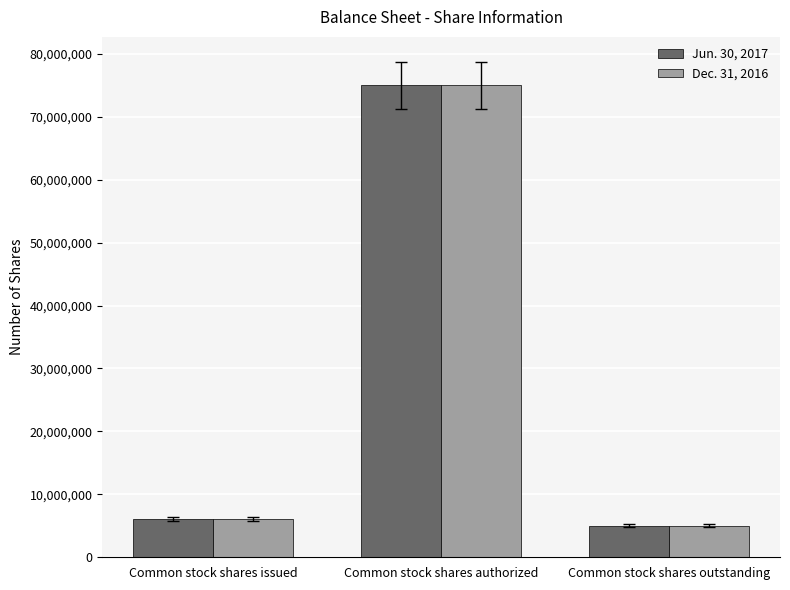

Reading left to right, extract all data points from this chart.

Jun. 30, 2017: Common stock shares issued=6087500	Common stock shares authorized=75000000	Common stock shares outstanding=5000000
Dec. 31, 2016: Common stock shares issued=6087500	Common stock shares authorized=75000000	Common stock shares outstanding=5000000